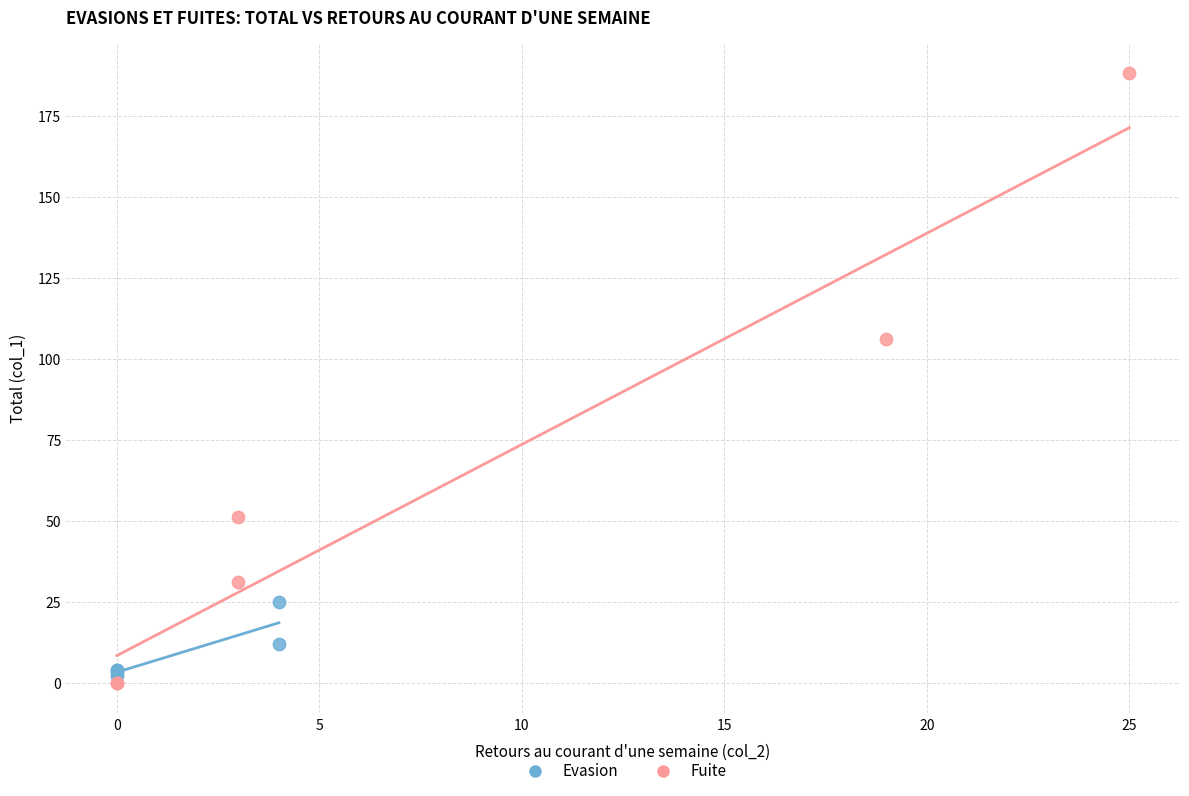

Which series reaches the maximum Y coordinate?

Fuite